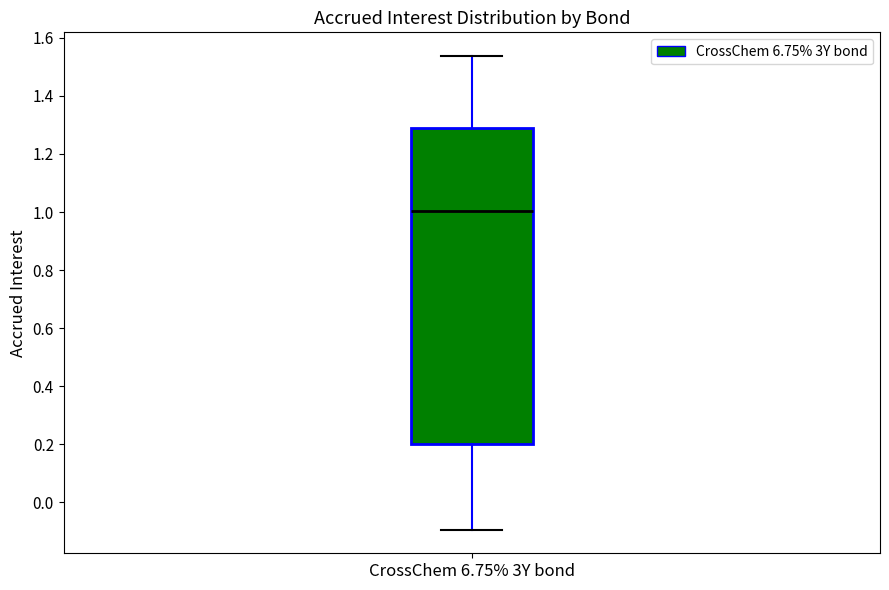

Read this box plot against the y-axis: the position of the median line, the range covered by the box, and the ends of both whiskers. The values are not printed on the chart, so give them approximately, as read against the axis.

median 1.00, box 0.20 to 1.28, whiskers -0.10 to 1.54